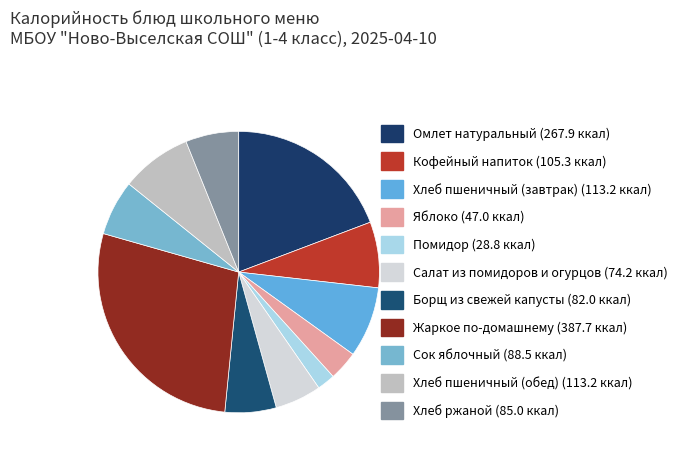

Count the number of slices in the pie.

11